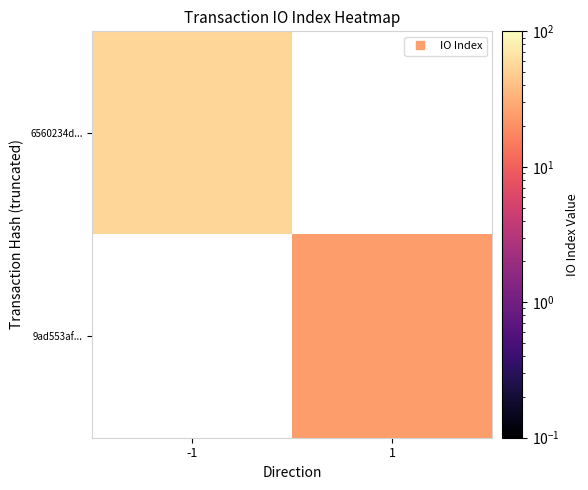

List the series in order of their peak value, highest first.

6560234d..., 9ad553af...